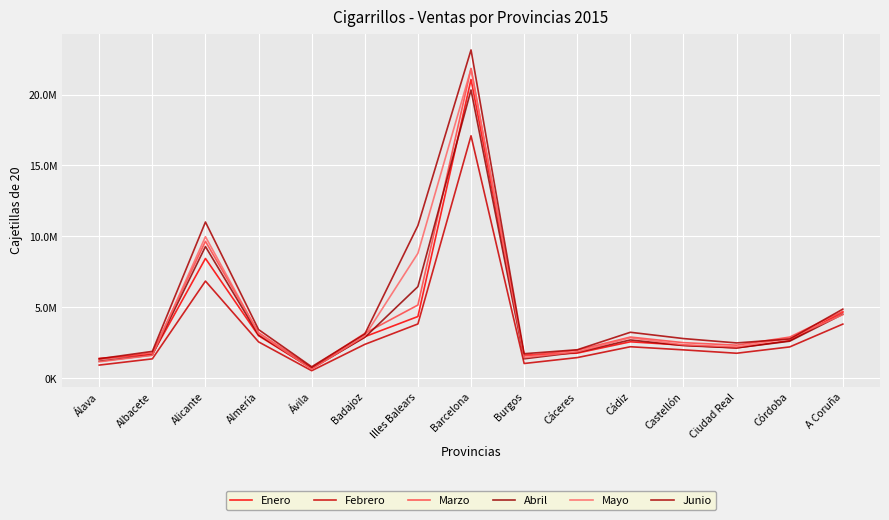

List the series in order of their peak value, lowest first.

Febrero, Abril, Enero, Mayo, Marzo, Junio